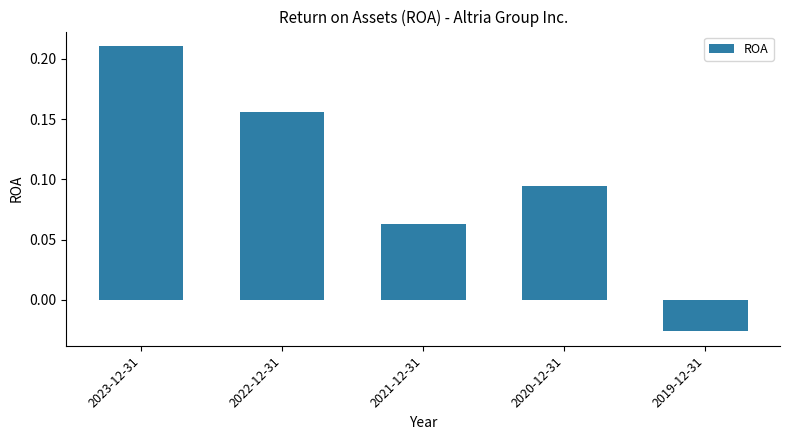

True or false: the data shows 0.0 at 2020-12-31.

False